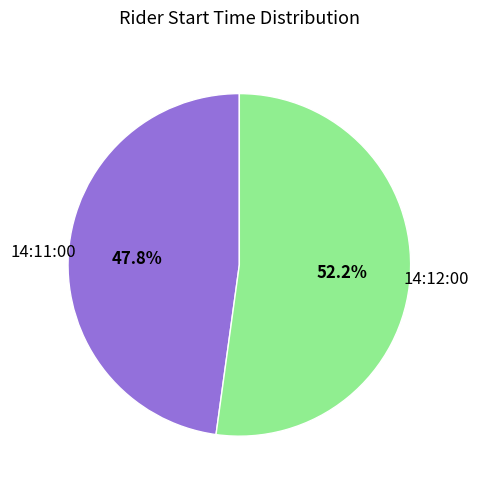

Is there a majority slice in this chart?

Yes